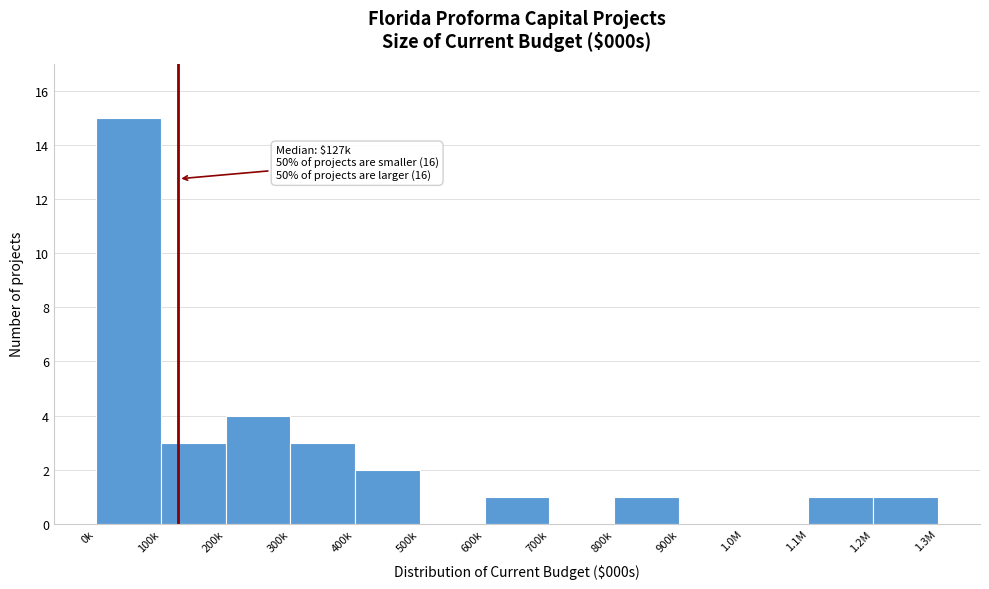

What is the sum of all values?

31